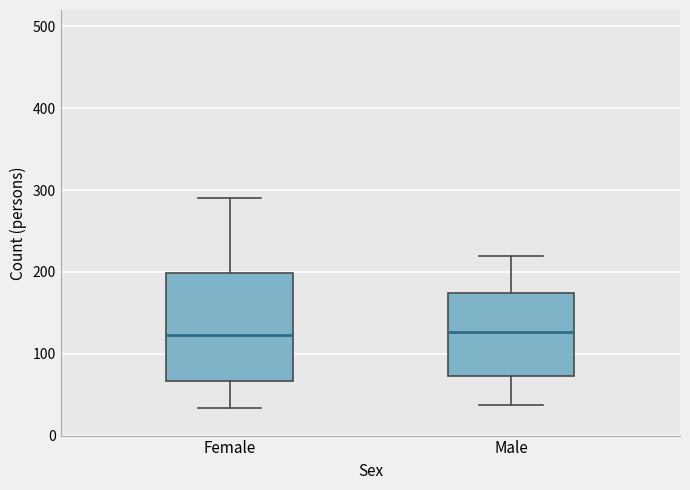

Where is the upper edge of the box for Female on the y-axis? The values are not printed on the chart, so give them approximately, as read against the axis.

200